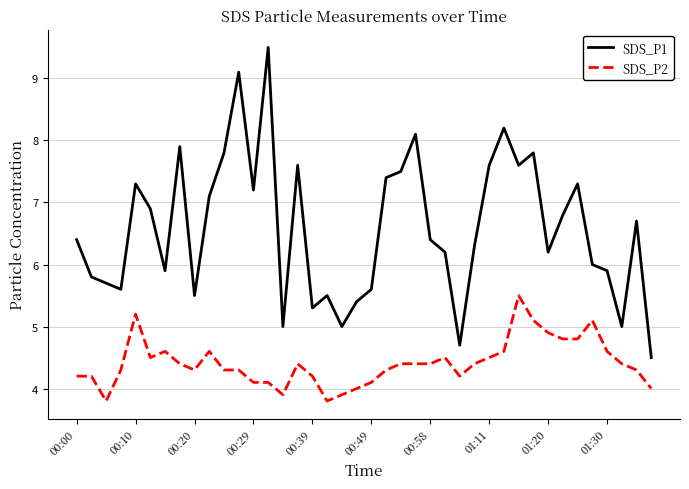

True or false: SDS_P1 and SDS_P2 intersect in this chart.

False